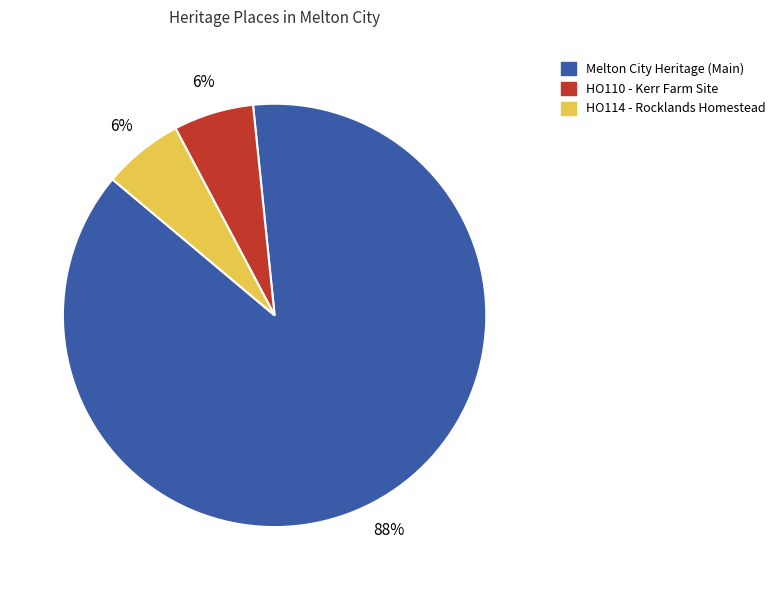

To the nearest percent, what portion does HO114 - Rocklands Homestead represent?

6%